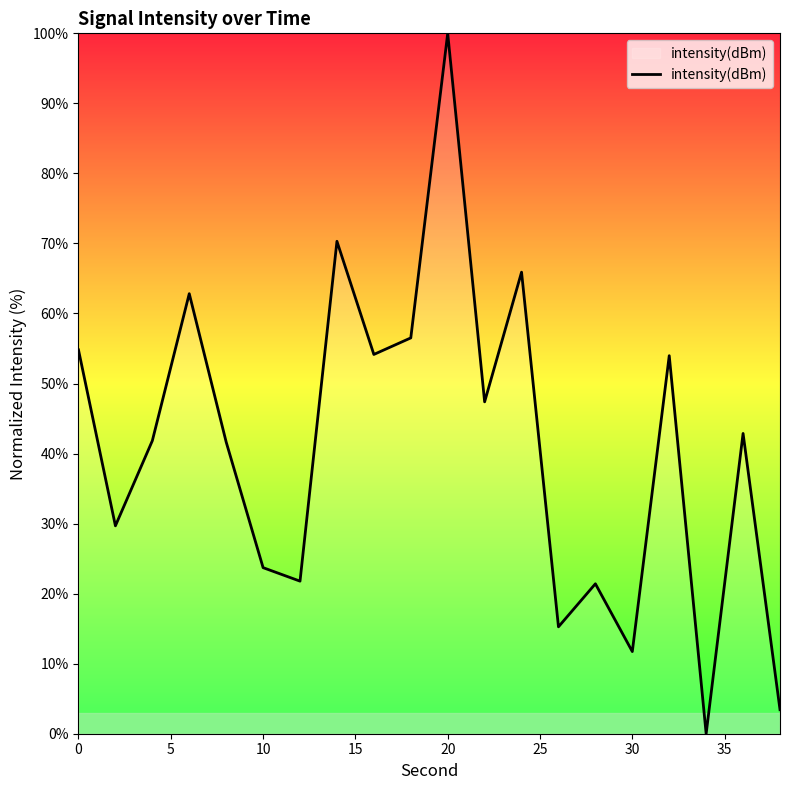

How many values are above zero?

19